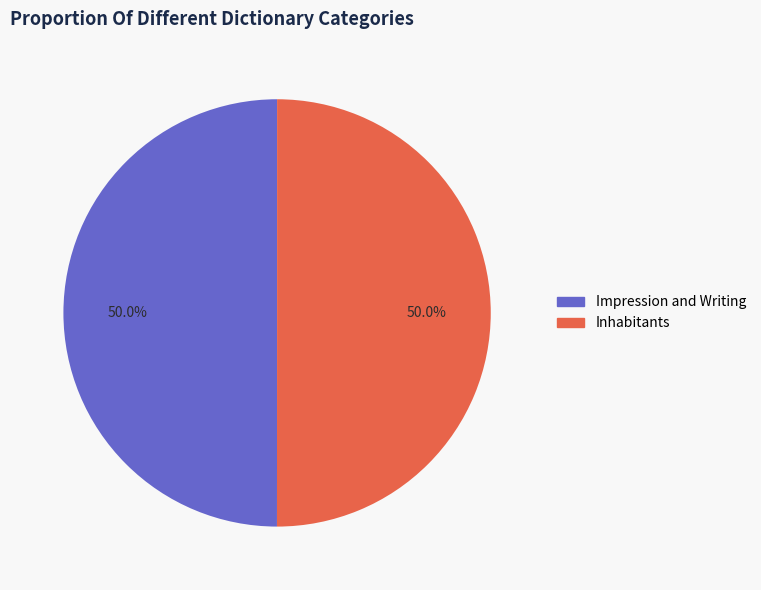

Count the number of slices in the pie.

2